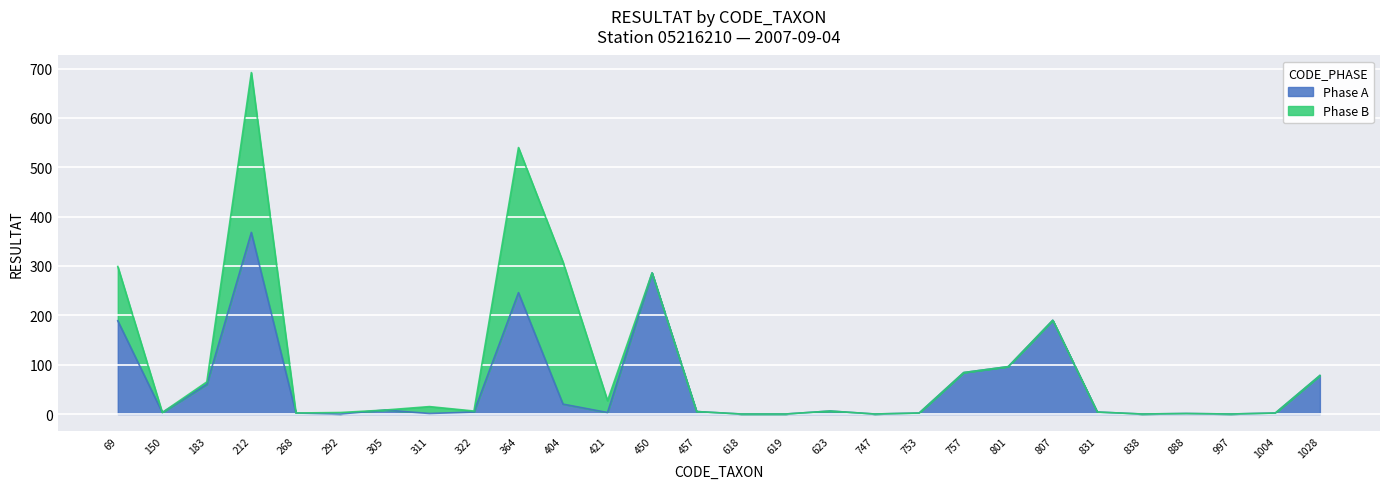

How many points are higher than both their immediate neighbors (excluding endpoints)?

7